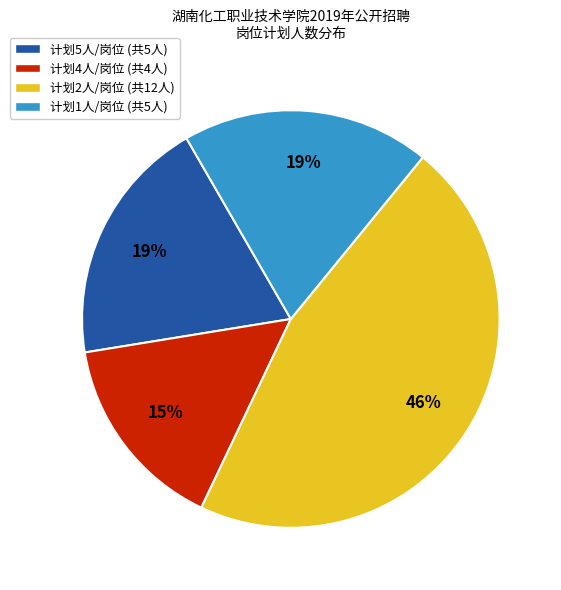

Is there any slice that represents more than half of the pie?

No